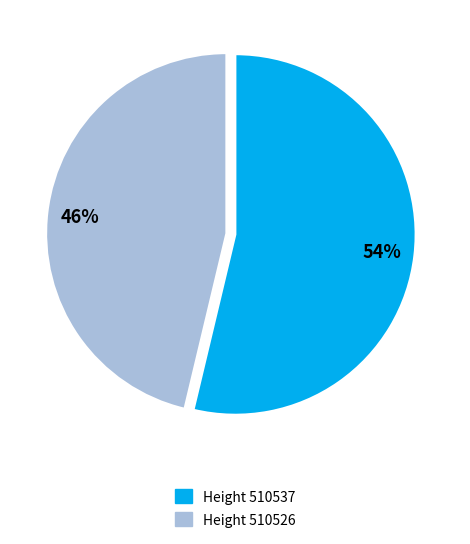

To the nearest percent, what is the average slice percentage?

50%